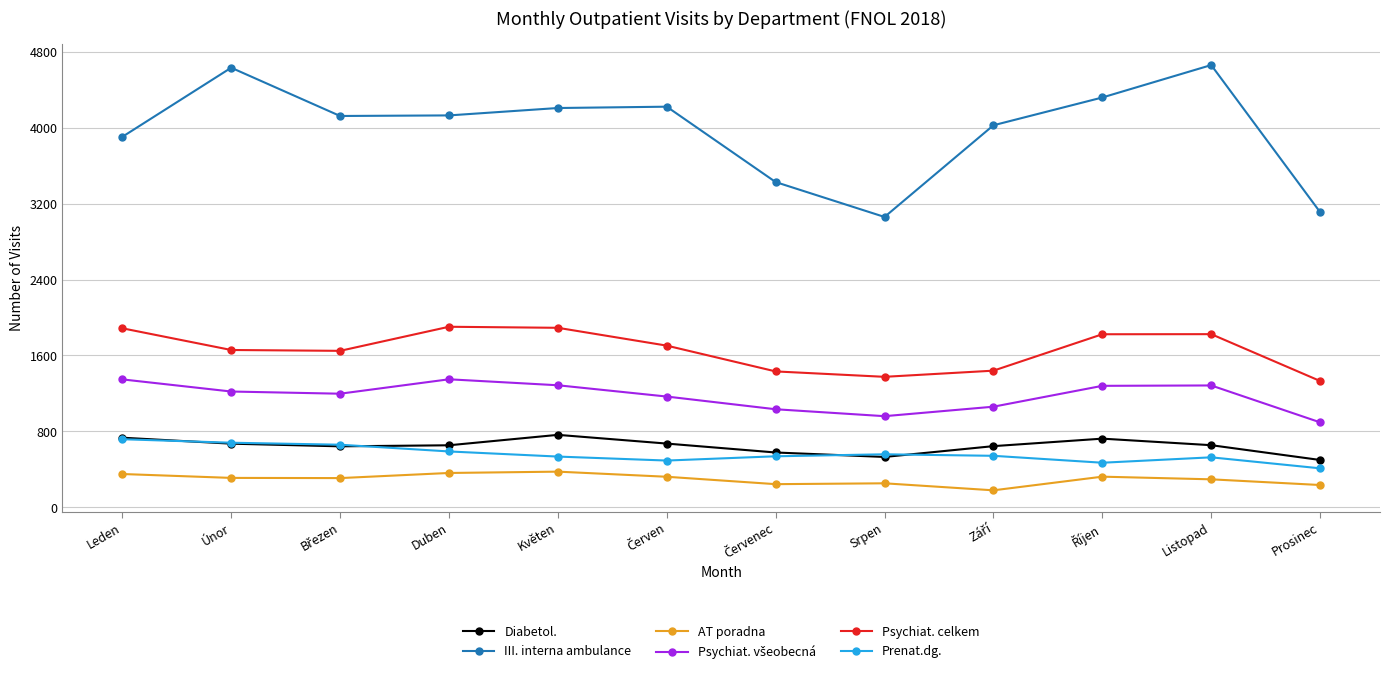

What is the value of the AT poradna point at the 8th from the left?

252